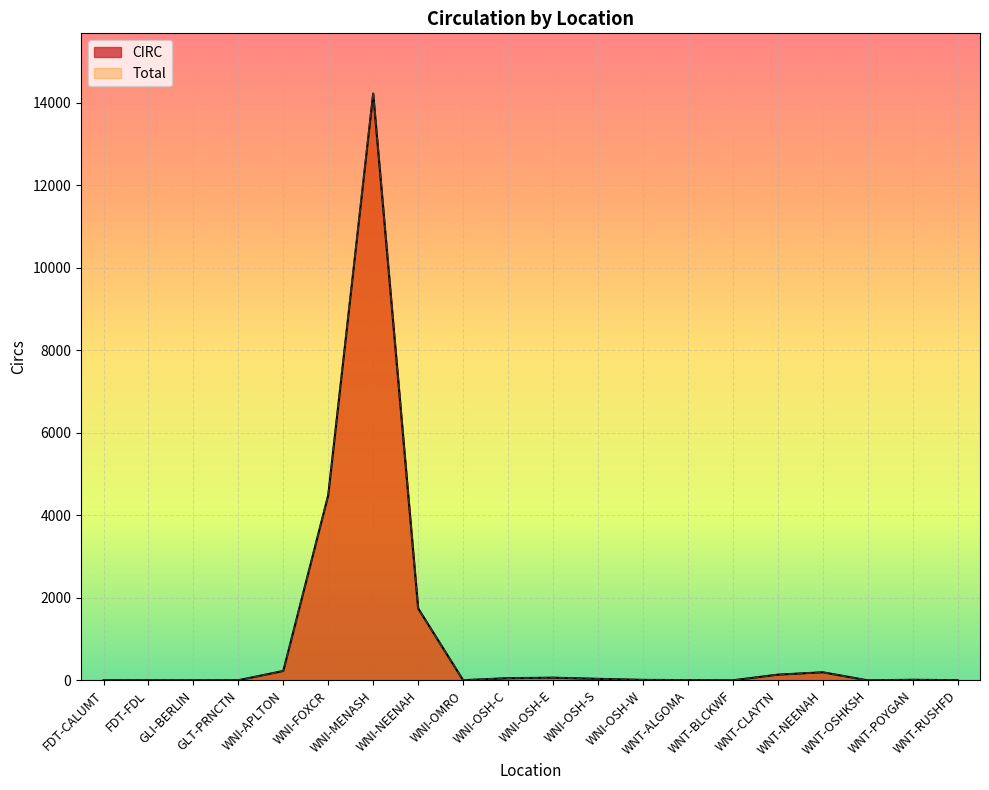

True or false: CIRC and Total cross at least once.

False